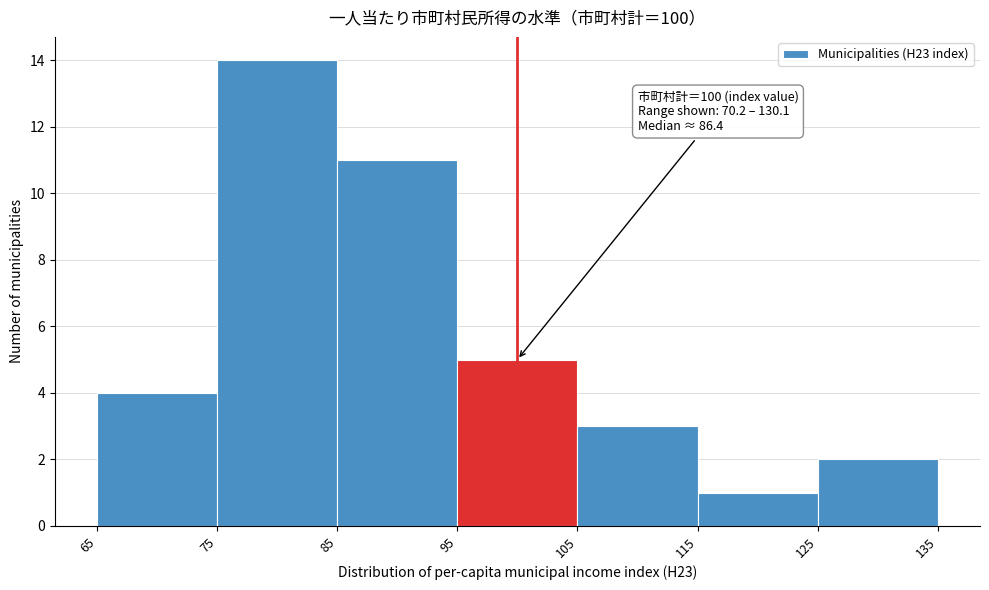

Which range on the x-axis has the tallest bar?

75 to 85